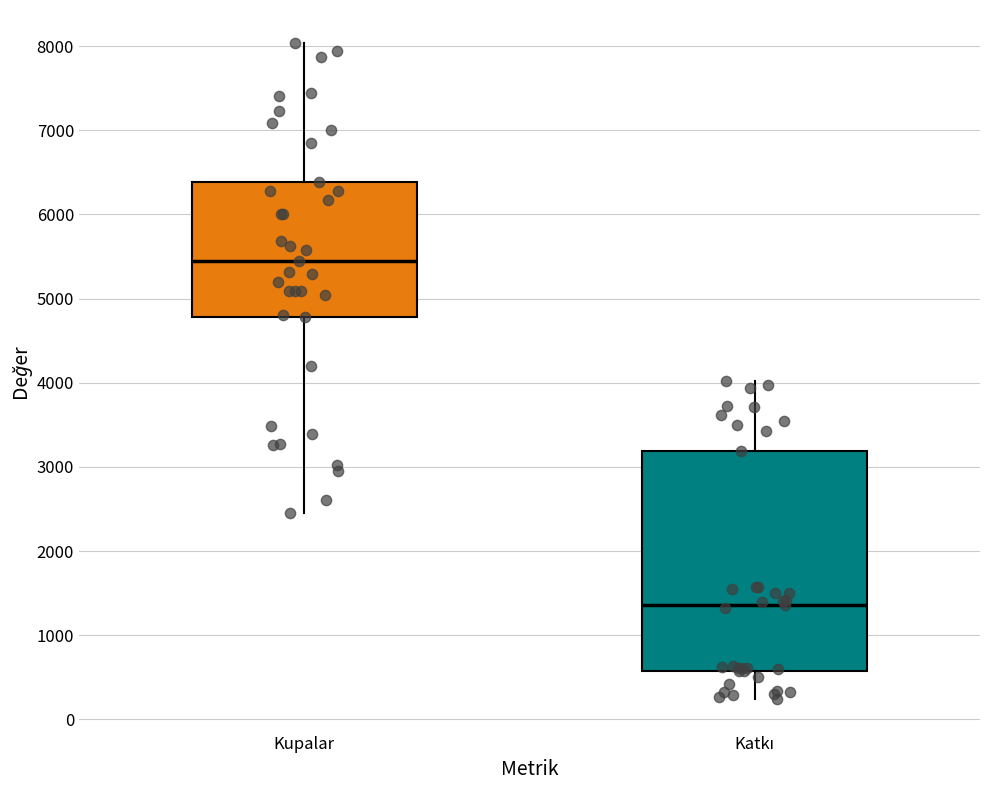

Reading left to right, read every box against the y-axis: the position of its median line, the range the box covers, and the ends of its whiskers. The values are not printed on the chart, so give them approximately, as read against the axis.

Kupalar: median 5400, box 4800 to 6400, whiskers 2500 to 8000
Katkı: median 1400, box 600 to 3200, whiskers 200 to 4000